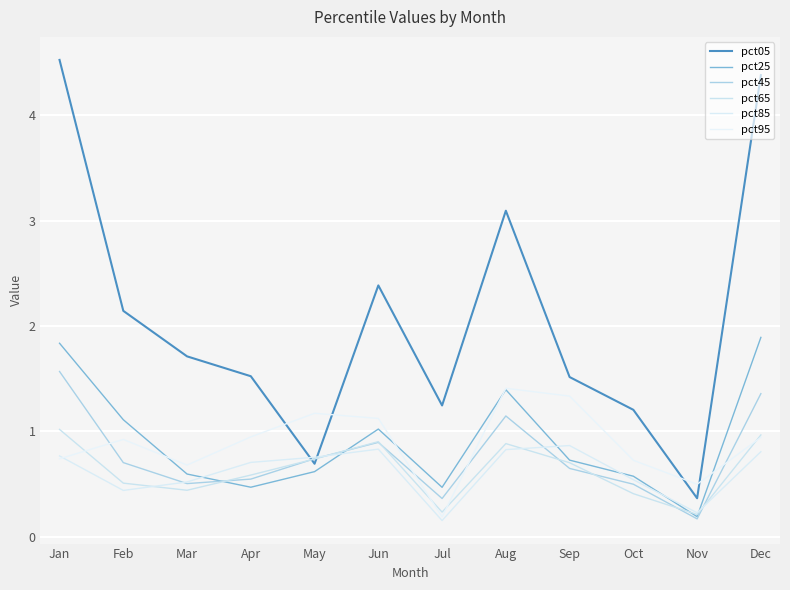

Does the chart display data point markers on the line(s)?

No